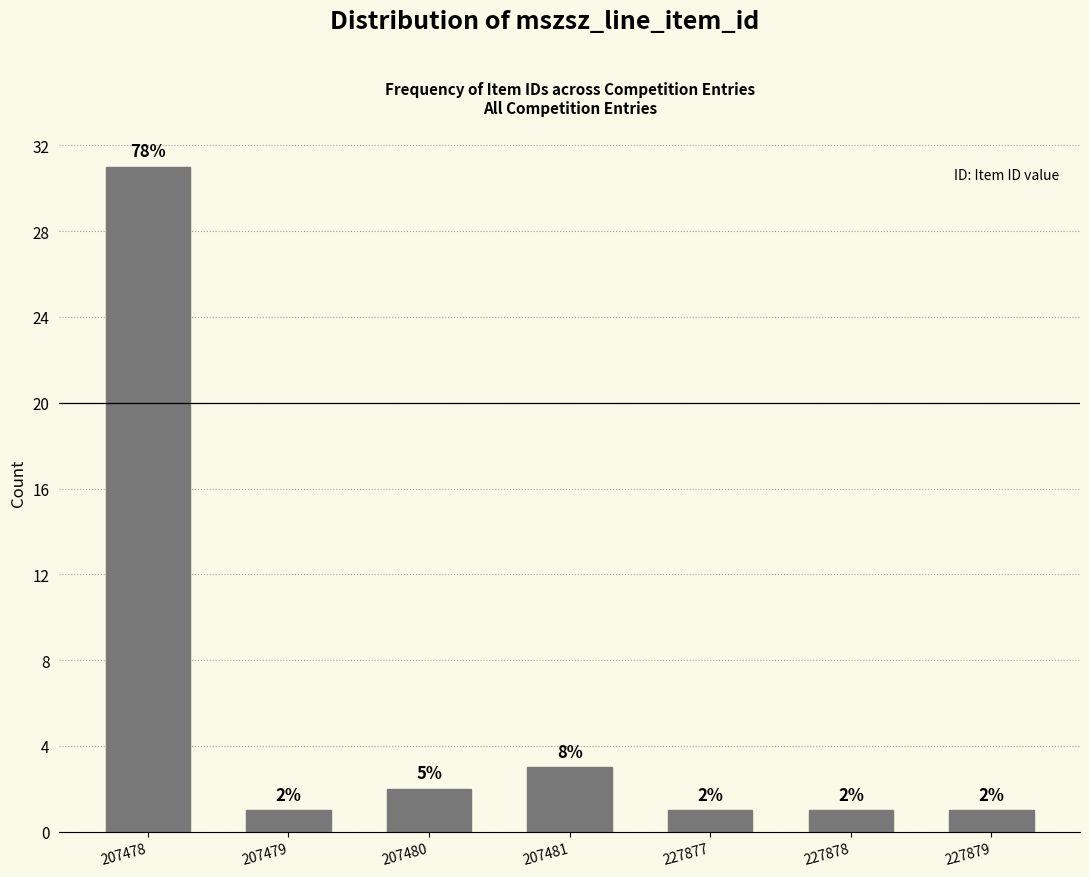

Reading left to right, transcribe all the data shown in this chart.

31	1	2	3	1	1	1